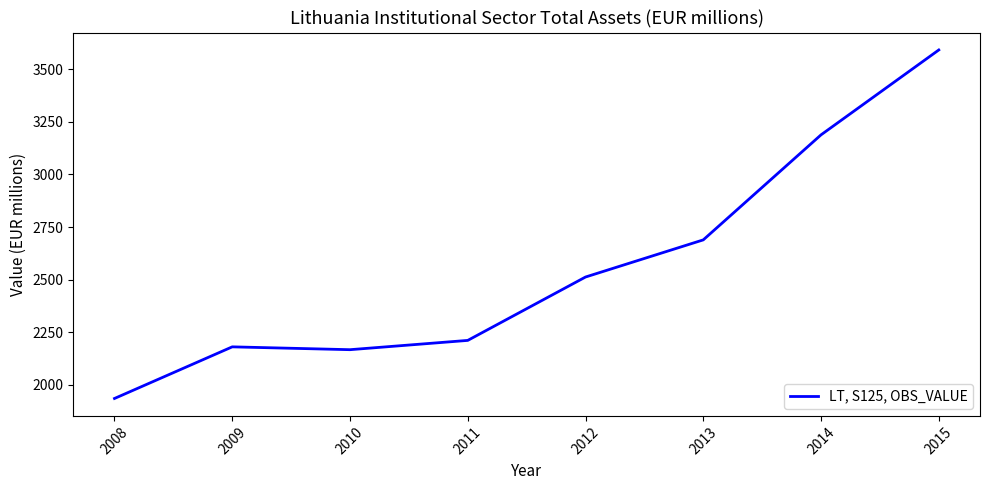

At which category does the data reach its first local valley?

2010